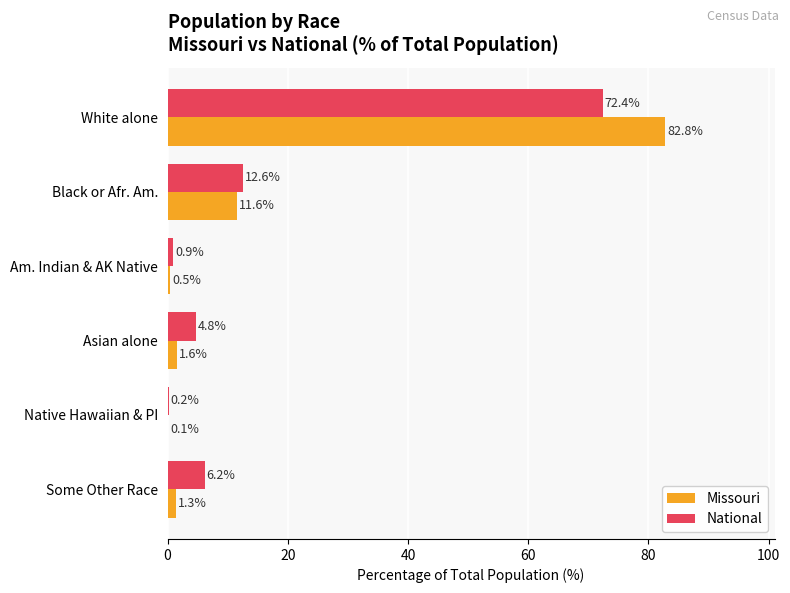

What is the sum of all Missouri values?

97.9